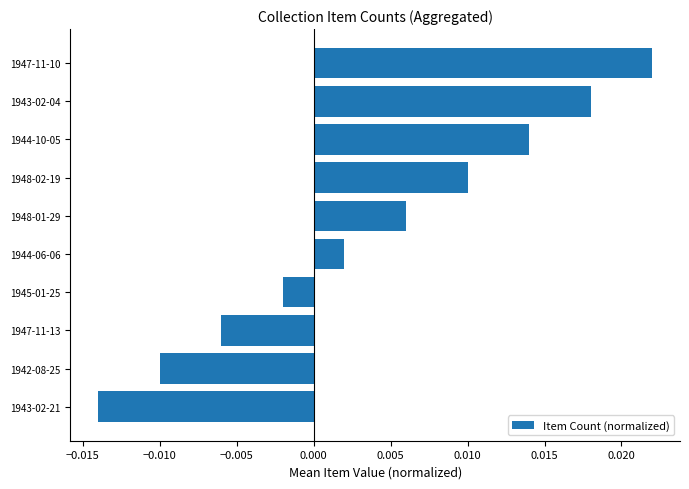

Does the chart contain any negative values?

Yes